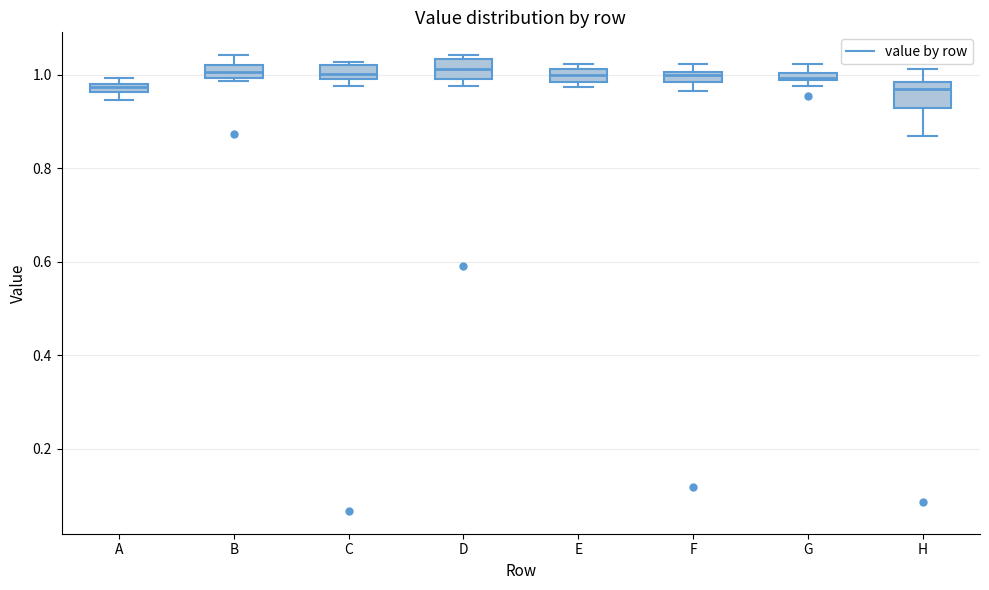

Where is the lower edge of the box for C on the y-axis? The values are not printed on the chart, so give them approximately, as read against the axis.

1.00